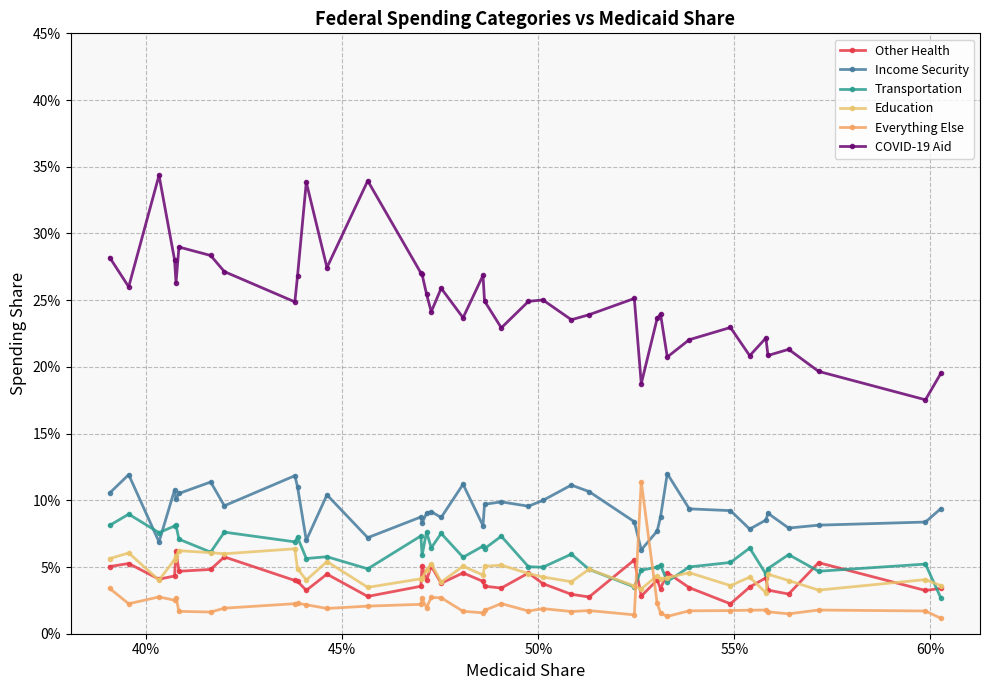

Reading left to right, extract all data points from this chart.

Other Health: 0.1	0.1	0.0	0.0	0.1	0.0	0.0	0.1	0.0	0.0	0.0	0.0	0.0	0.0	0.1	0.0	0.1	0.0	0.0	0.0	0.0	0.0	0.0	0.0	0.0	0.0	0.1	0.0	0.0	0.0	0.0	0.0	0.0	0.0	0.0	0.0	0.0	0.1	0.0	0.0
Income Security: 0.1	0.1	0.1	0.1	0.1	0.1	0.1	0.1	0.1	0.1	0.1	0.1	0.1	0.1	0.1	0.1	0.1	0.1	0.1	0.1	0.1	0.1	0.1	0.1	0.1	0.1	0.1	0.1	0.1	0.1	0.1	0.1	0.1	0.1	0.1	0.1	0.1	0.1	0.1	0.1
Transportation: 0.1	0.1	0.1	0.1	0.1	0.1	0.1	0.1	0.1	0.1	0.1	0.1	0.0	0.1	0.1	0.1	0.1	0.1	0.1	0.1	0.1	0.1	0.1	0.0	0.1	0.0	0.0	0.0	0.0	0.1	0.0	0.1	0.1	0.1	0.0	0.0	0.1	0.0	0.1	0.0
Education: 0.1	0.1	0.0	0.1	0.1	0.1	0.1	0.1	0.1	0.0	0.0	0.1	0.0	0.0	0.0	0.0	0.1	0.0	0.1	0.0	0.1	0.1	0.0	0.0	0.0	0.0	0.0	0.0	0.0	0.0	0.0	0.0	0.0	0.0	0.0	0.0	0.0	0.0	0.0	0.0
Everything Else: 0.0	0.0	0.0	0.0	0.0	0.0	0.0	0.0	0.0	0.0	0.0	0.0	0.0	0.0	0.0	0.0	0.0	0.0	0.0	0.0	0.0	0.0	0.0	0.0	0.0	0.0	0.0	0.1	0.0	0.0	0.0	0.0	0.0	0.0	0.0	0.0	0.0	0.0	0.0	0.0
COVID-19 Aid: 0.3	0.3	0.3	0.3	0.3	0.3	0.3	0.3	0.2	0.3	0.3	0.3	0.3	0.3	0.3	0.3	0.2	0.3	0.2	0.3	0.2	0.2	0.2	0.3	0.2	0.2	0.3	0.2	0.2	0.2	0.2	0.2	0.2	0.2	0.2	0.2	0.2	0.2	0.2	0.2